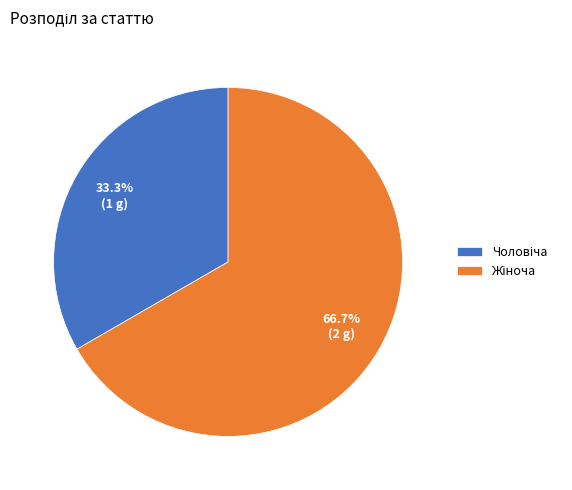

How many slices are in this pie chart?

2